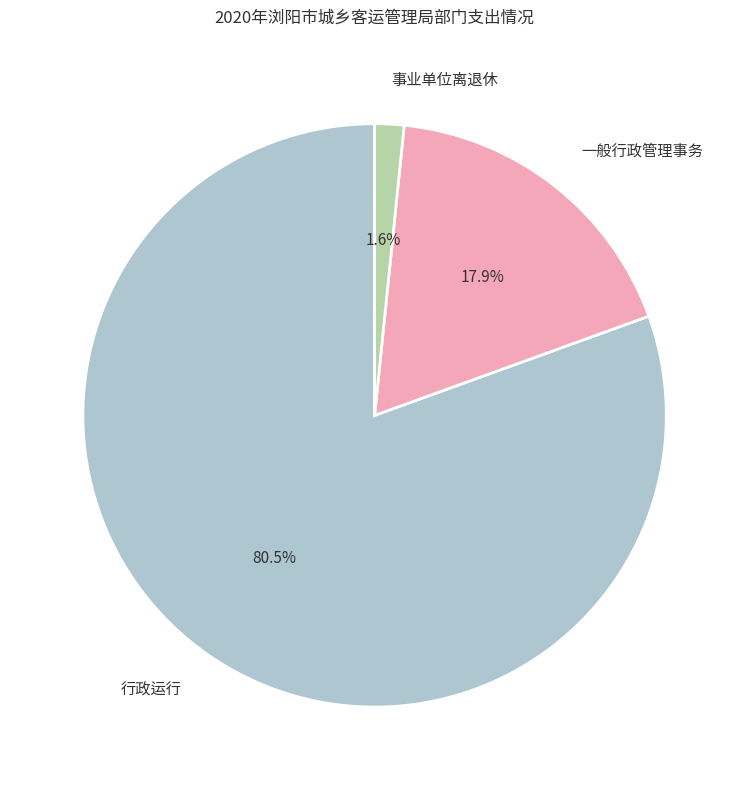

Is there any slice that represents more than half of the pie?

Yes